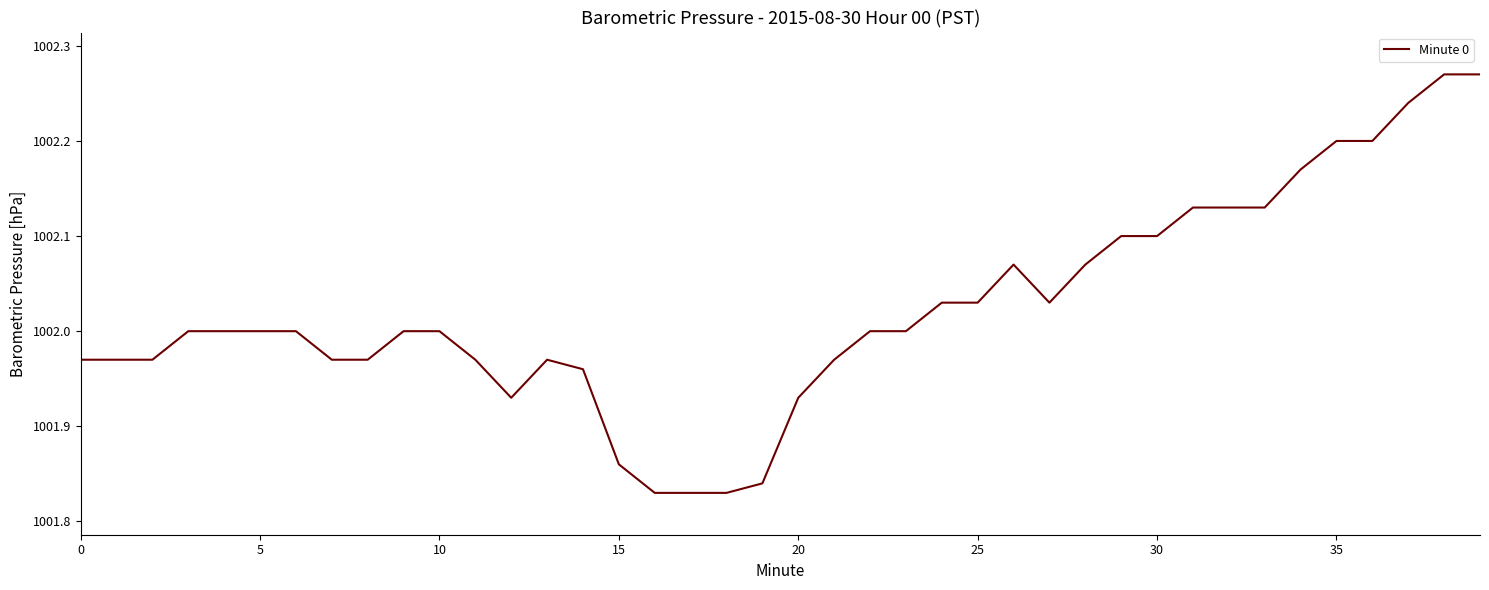

What is the difference between the maximum and minimum values?

0.4